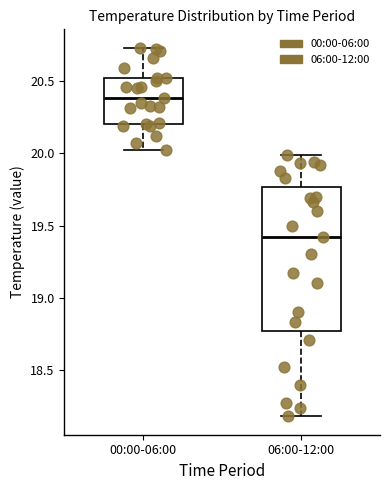

Reading left to right, read every box against the y-axis: the position of its median line, the range the box covers, and the ends of its whiskers. The values are not printed on the chart, so give them approximately, as read against the axis.

00:00-06:00: median 20.40, box 20.20 to 20.50, whiskers 20.00 to 20.75
06:00-12:00: median 19.40, box 18.75 to 19.75, whiskers 18.20 to 20.00